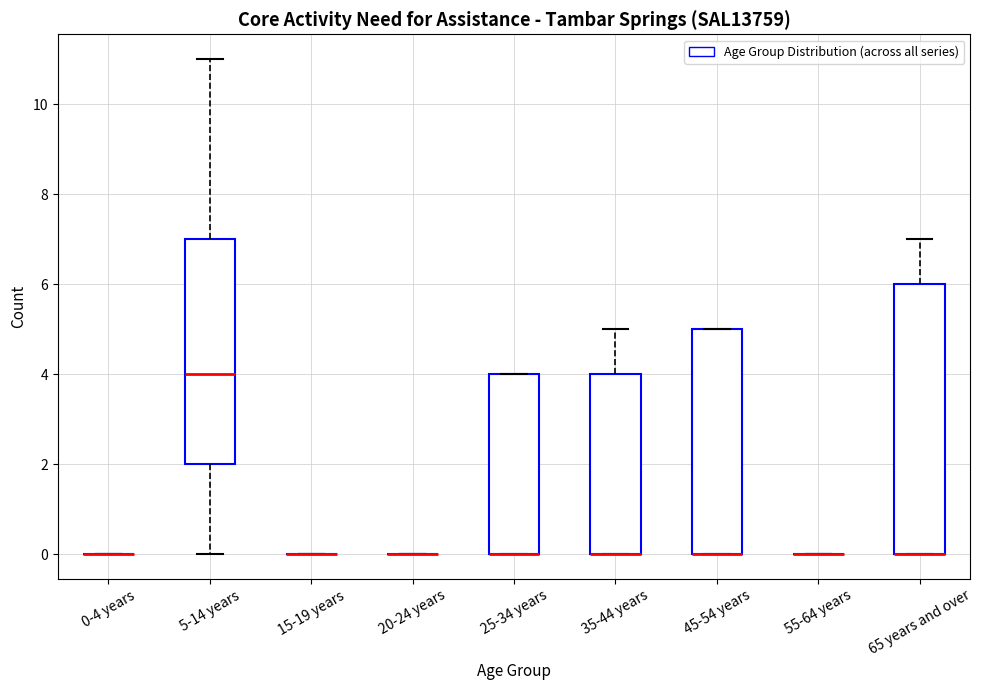

Comparing the boxes themselves (not the whiskers), which one is the tallest?

65 years and over